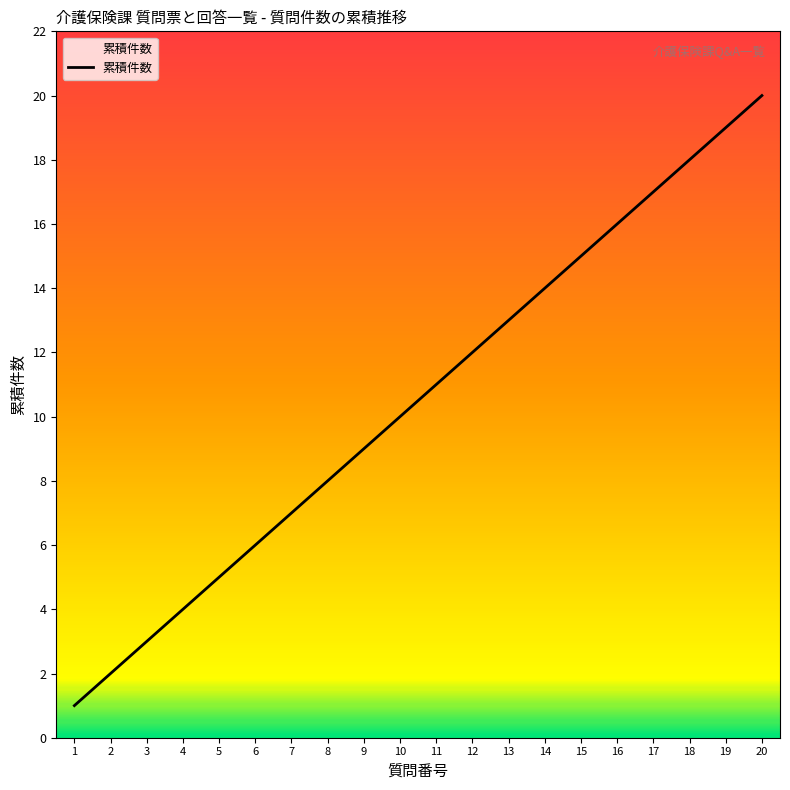

What is the difference between the maximum and minimum values?

19